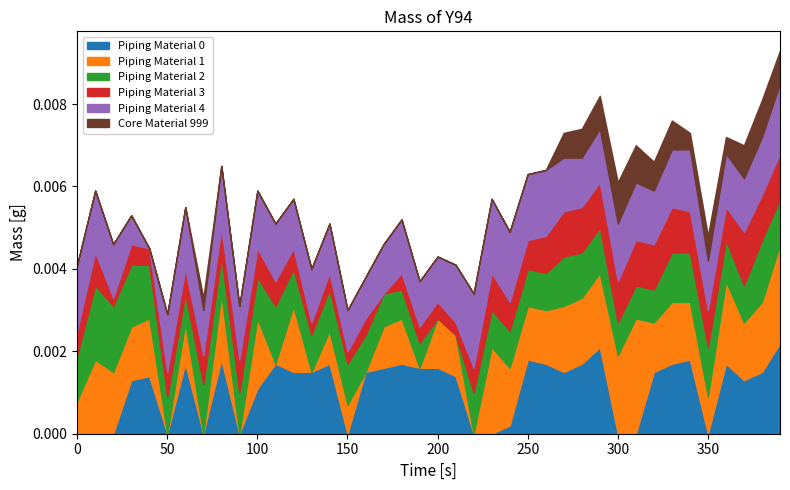

True or false: col_16 has more than 0 points higher than both neighbors.

True